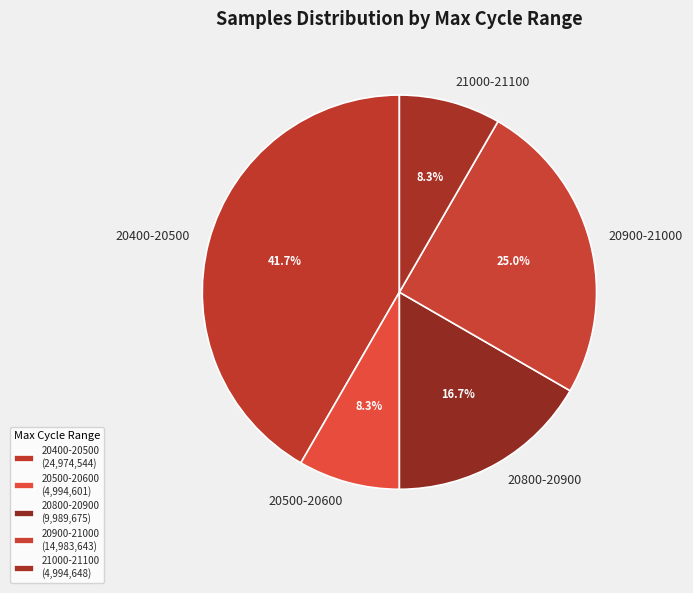

Which has a higher value, 20800-20900 or 21000-21100?

20800-20900